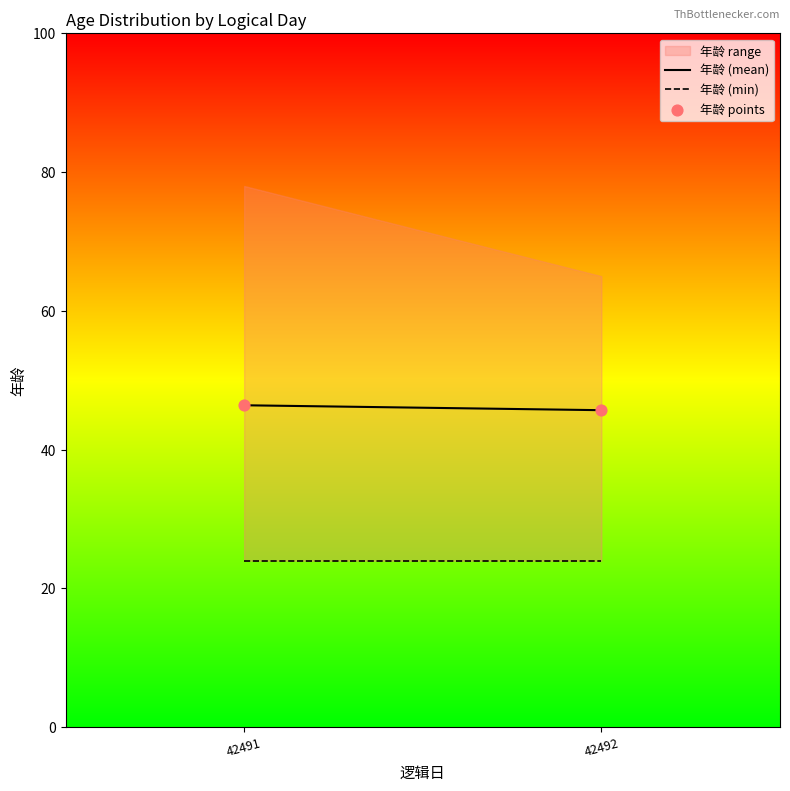

What is the average X value?

42491.5